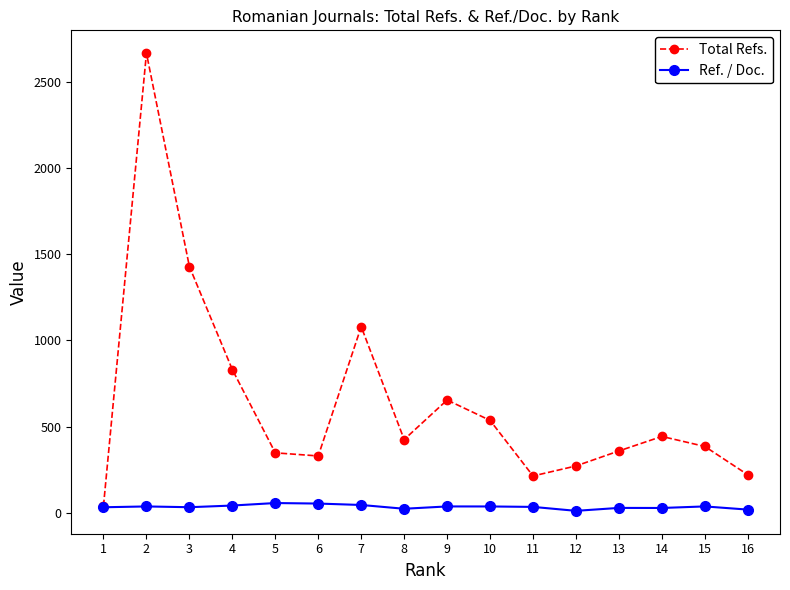

What is the difference between the maximum and minimum values in the Total Refs. series?

2622.0